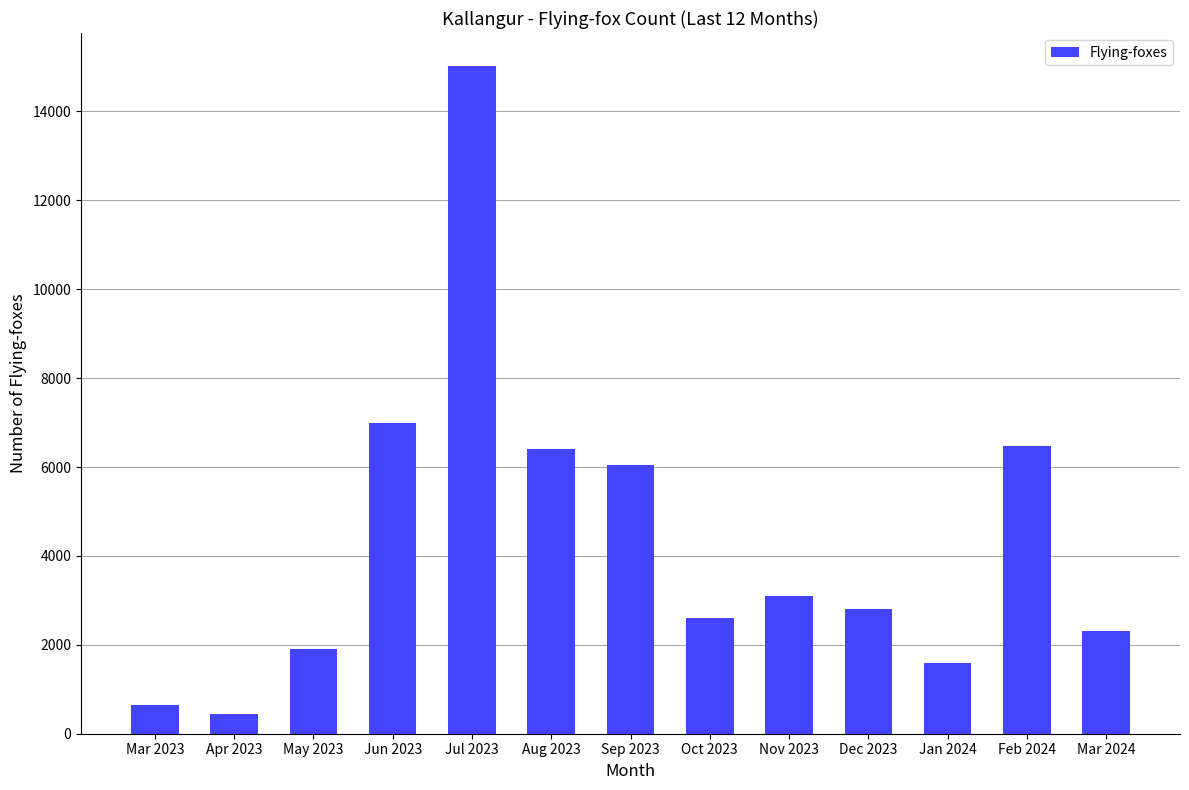

Reading left to right, extract all data points from this chart.

Mar 2023=650	Apr 2023=435	May 2023=1900	Jun 2023=7000	Jul 2023=15015	Aug 2023=6400	Sep 2023=6050	Oct 2023=2601	Nov 2023=3100	Dec 2023=2800	Jan 2024=1600	Feb 2024=6480	Mar 2024=2321